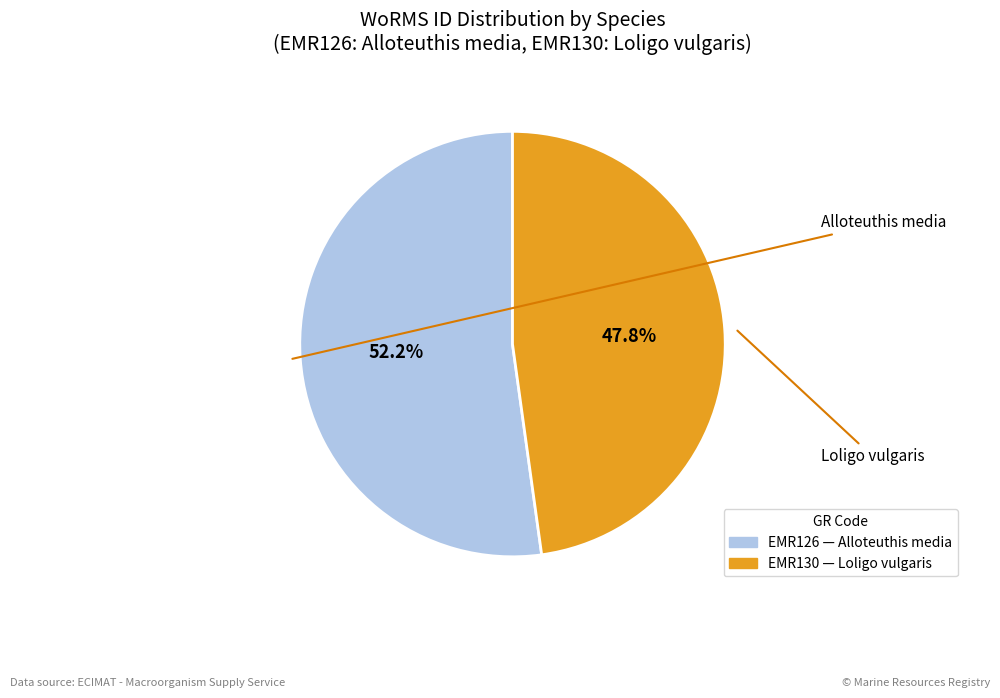

How many slices are in this pie chart?

2